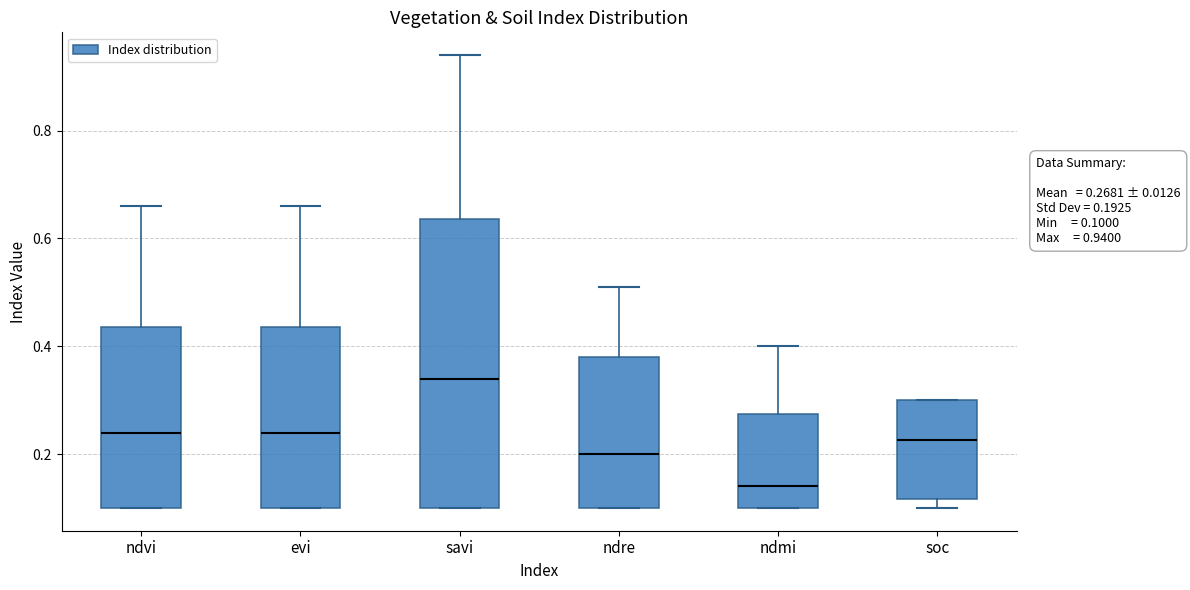

Which box has the highest median line?

savi